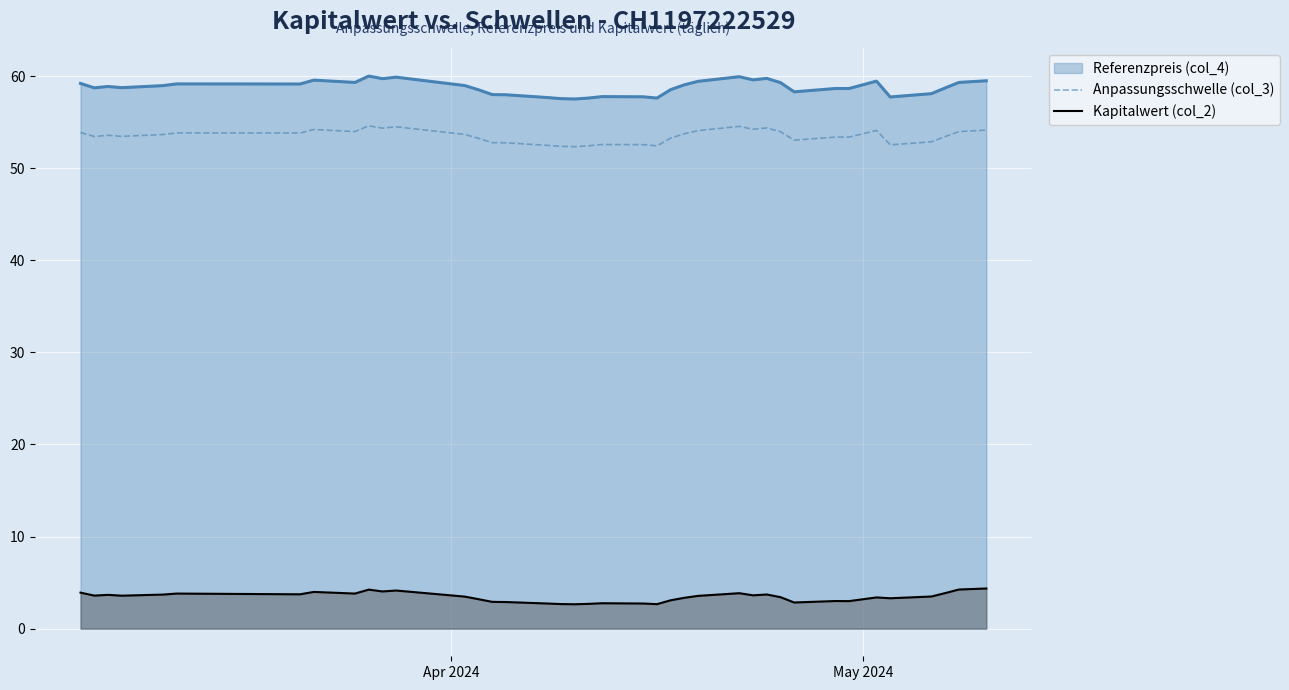

Which series has the largest total across all categories?

Referenzpreis (col_4)